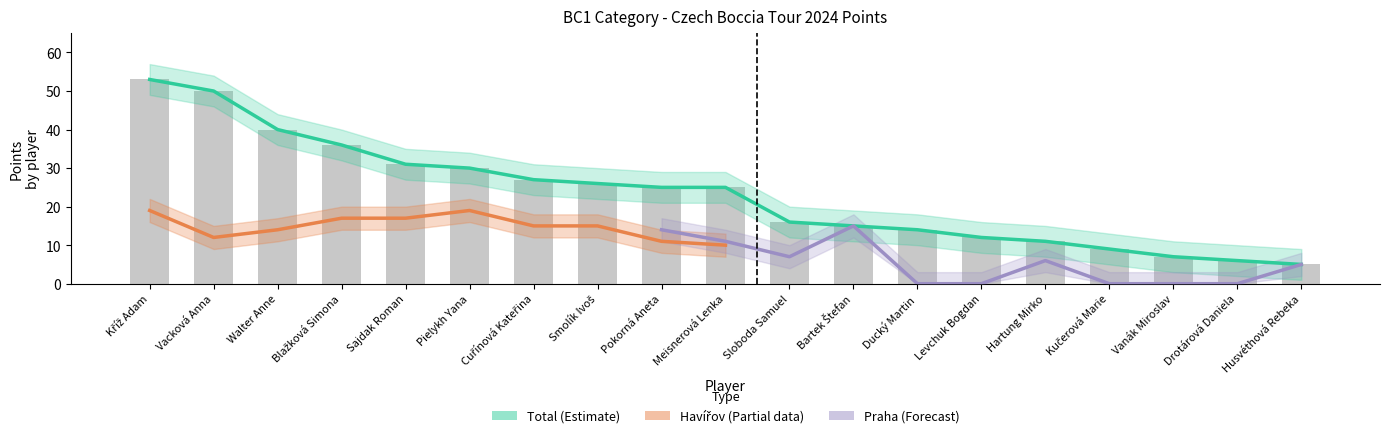

Is it true that Praha equals 0 at Drotárová Daniela?

True